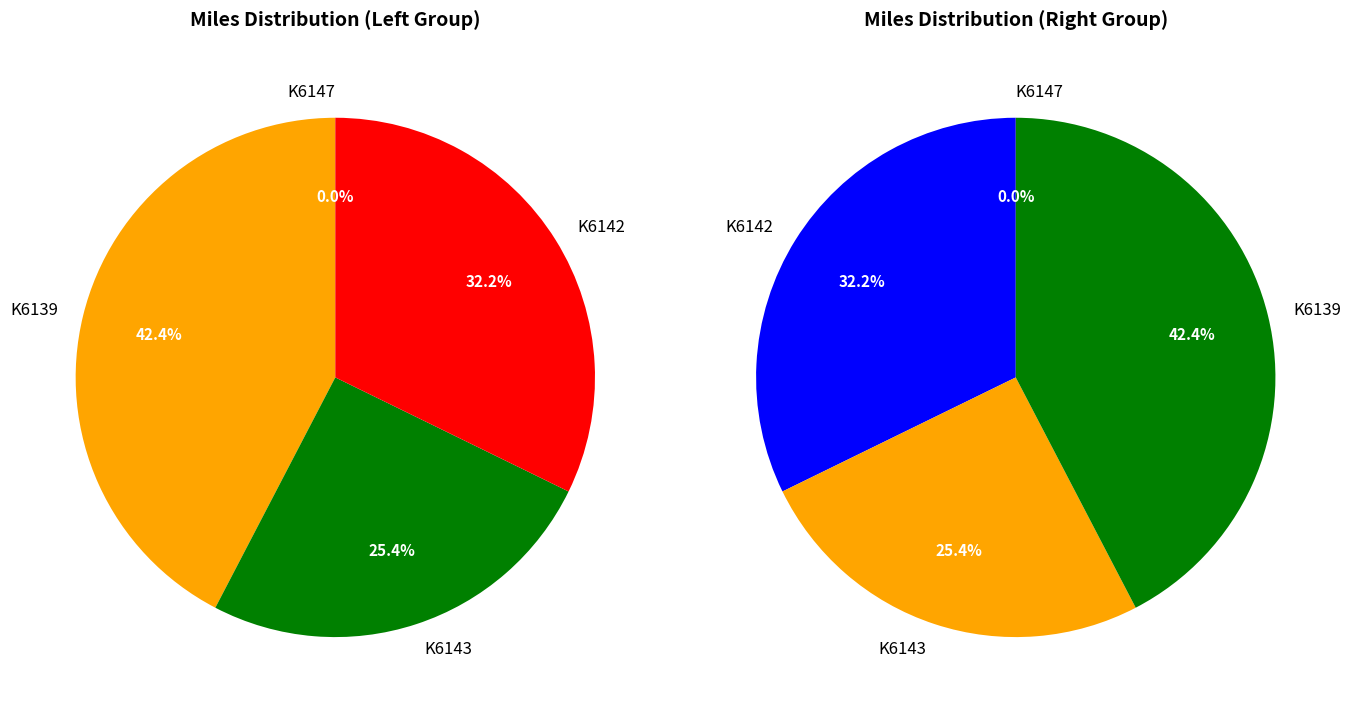

What is the ratio of the value at K6142 to the value at K6139?

0.8